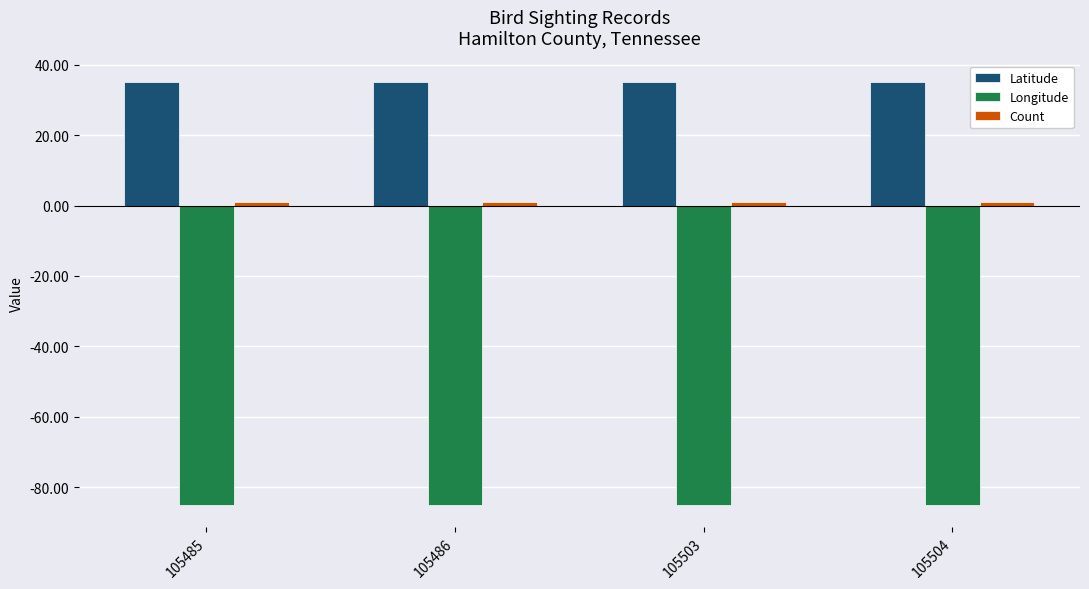

The value of Longitude at 105504 is -47.1. True or false?

False